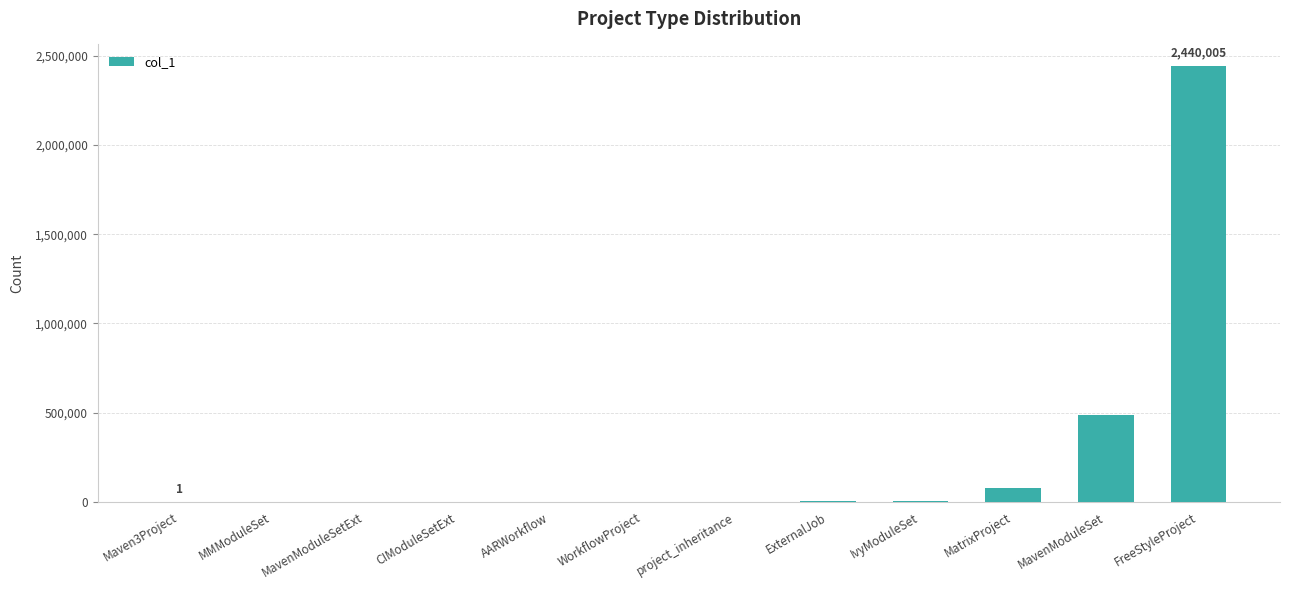

How many categories are shown in the chart?

12